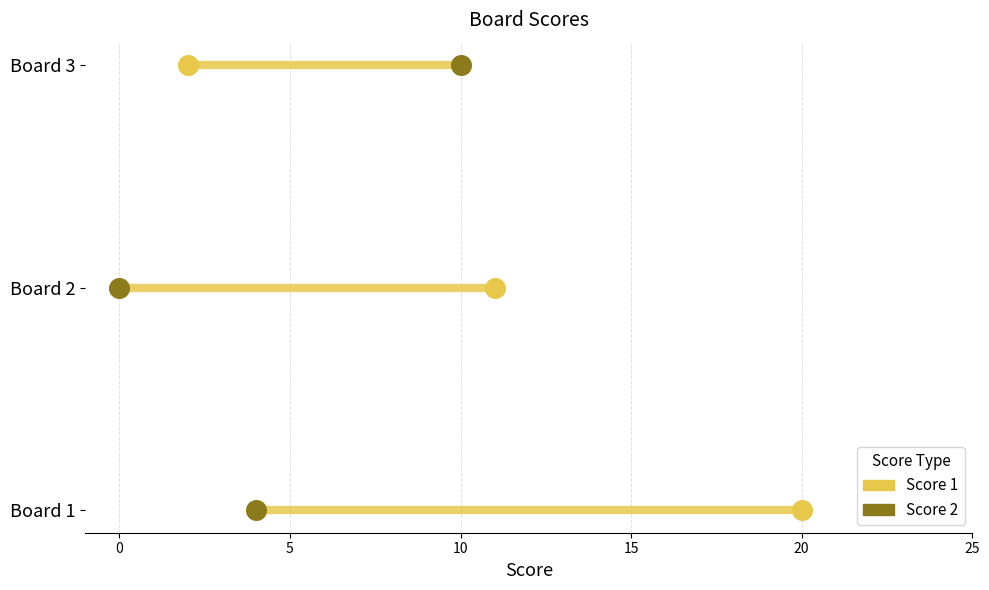

Which series contains the highest Y value?

Score 1